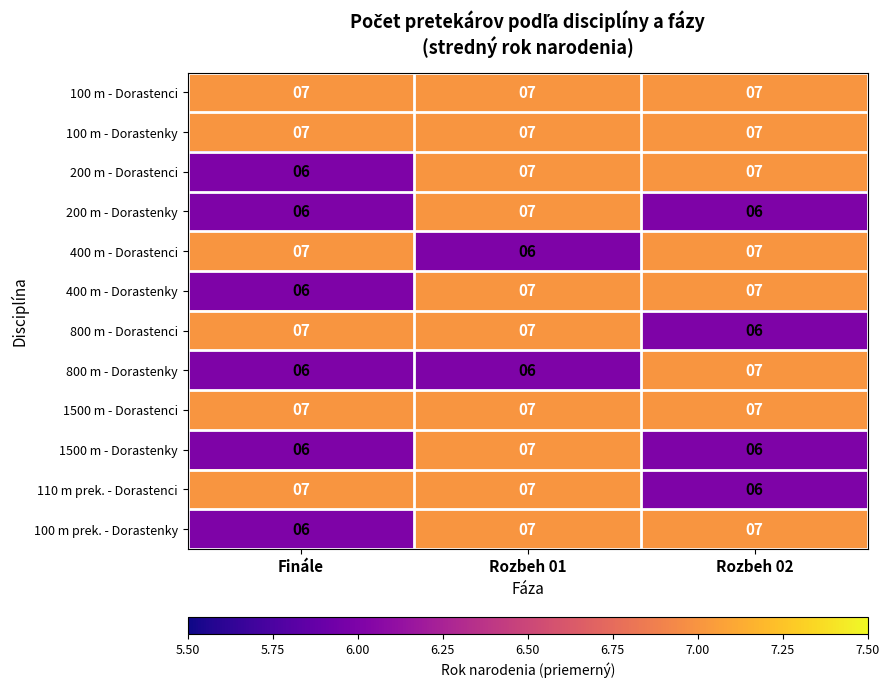

At which category is the sum across all series the highest?

Rozbeh 01